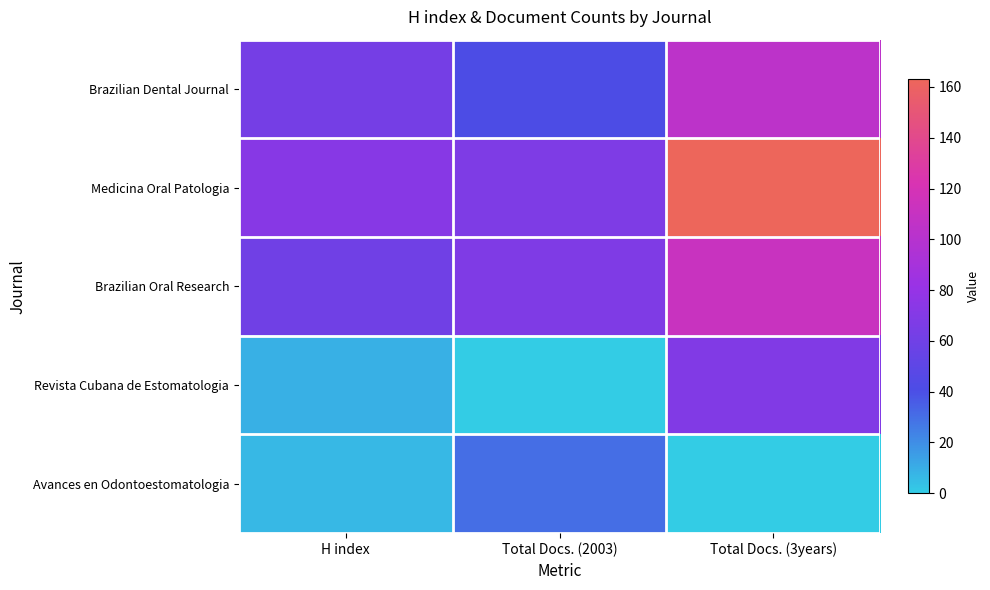

Which series has the largest total across all categories?

Medicina Oral Patologia